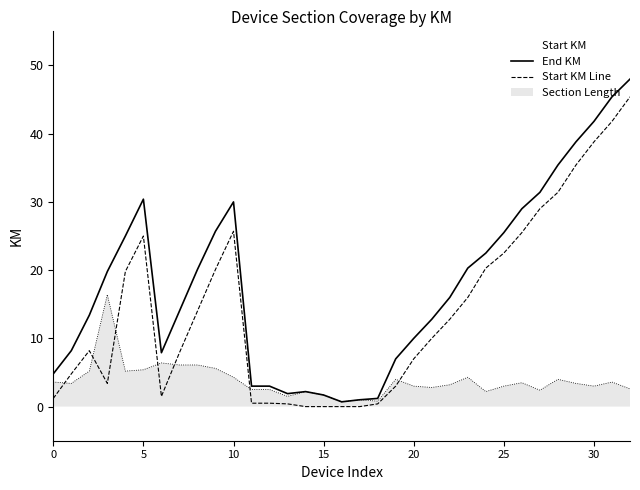

Is the value of Start KM Line at 15 greater than the value of Section Length at 5?

No